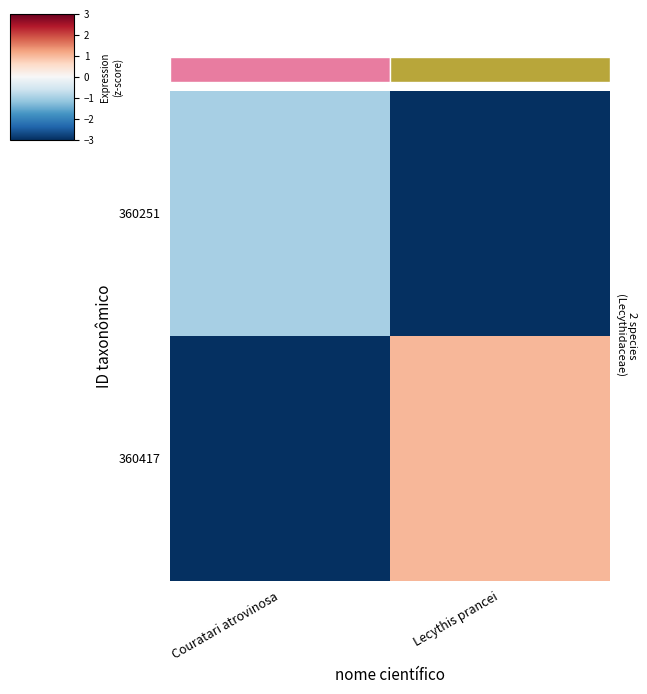

Rank the series at Couratari atrovinosa from lowest to highest value.

360417, 360251